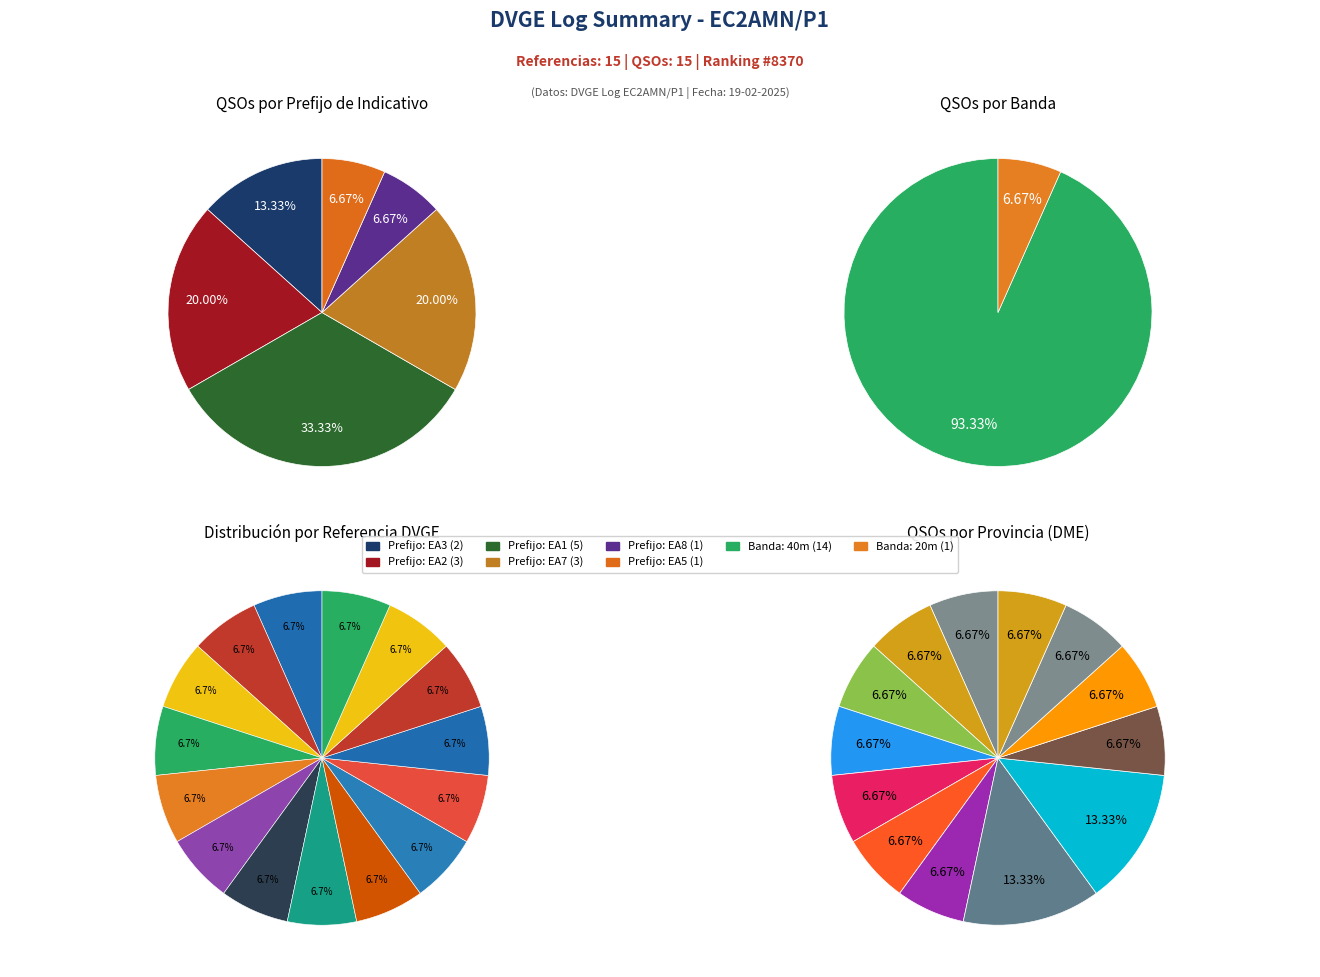

Approximately how many times larger is the value at banda_values compared to 7?

1.0